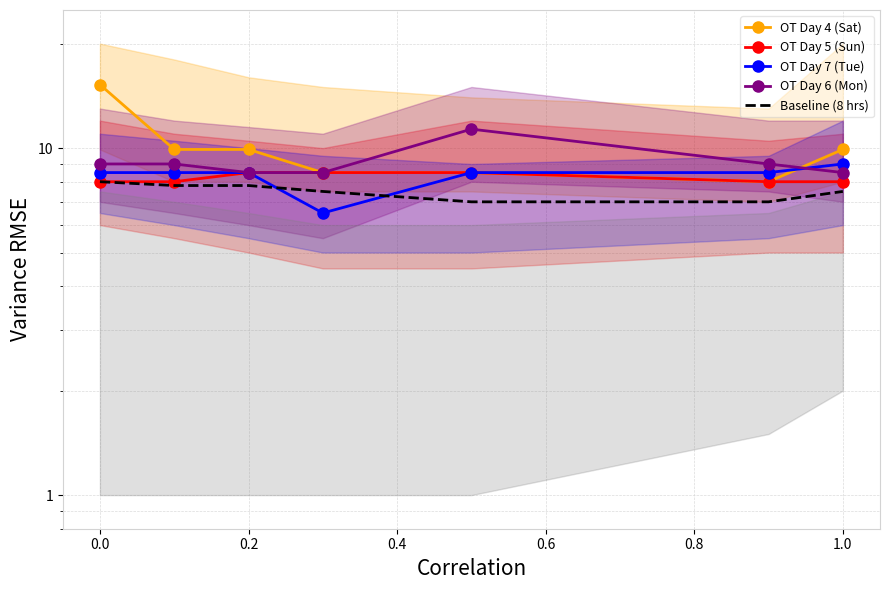

What is the label of the 2nd point from the left?

0.2